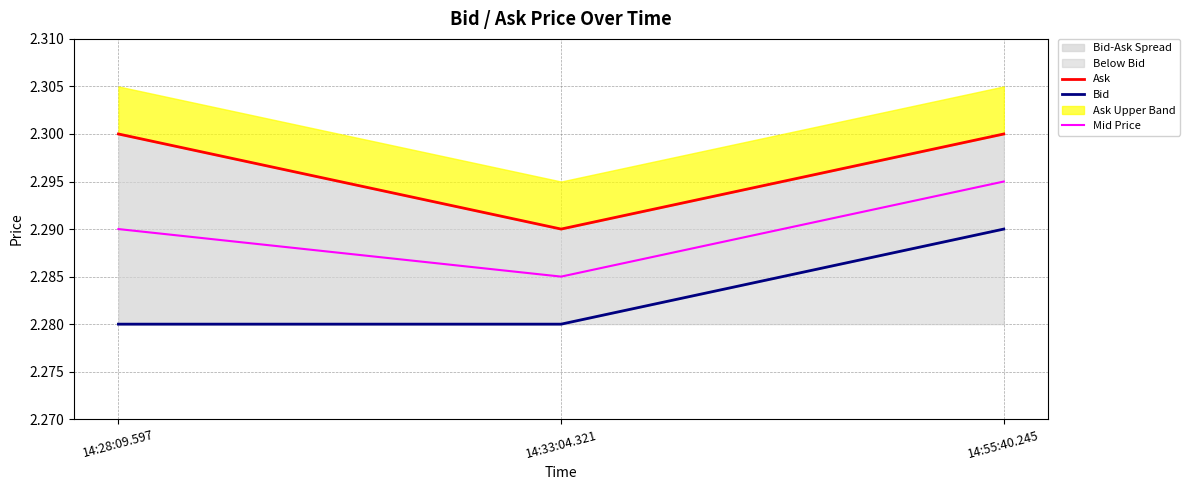

Reading left to right, transcribe all the data shown in this chart.

Ask: 14:28:09.597=2.3	14:33:04.321=2.3	14:55:40.245=2.3
Bid: 14:28:09.597=2.3	14:33:04.321=2.3	14:55:40.245=2.3
Mid Price: 14:28:09.597=2.3	14:33:04.321=2.3	14:55:40.245=2.3